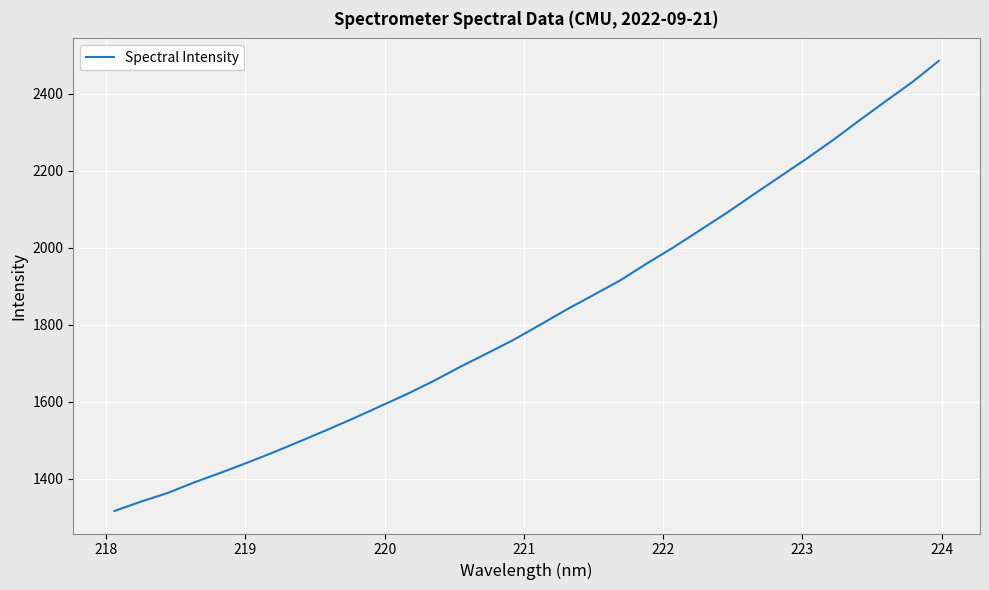

What is the difference between the maximum and minimum values?

1167.7